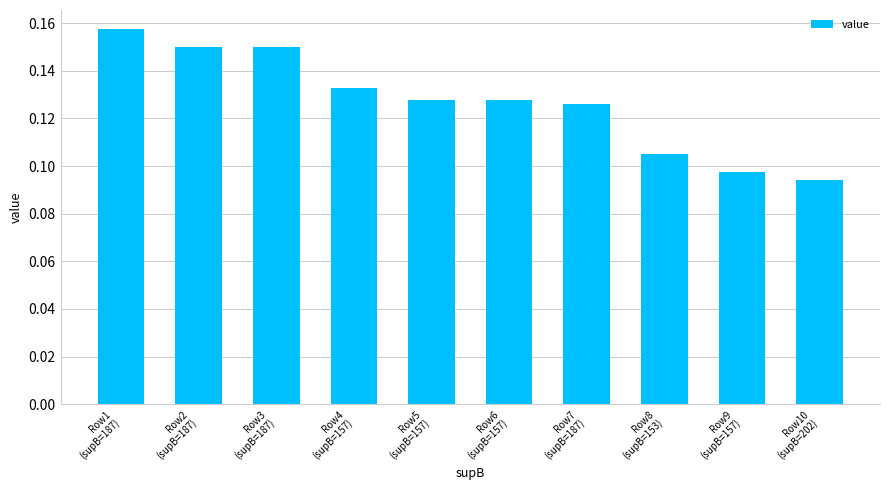

What is the sum of all values?

1.3